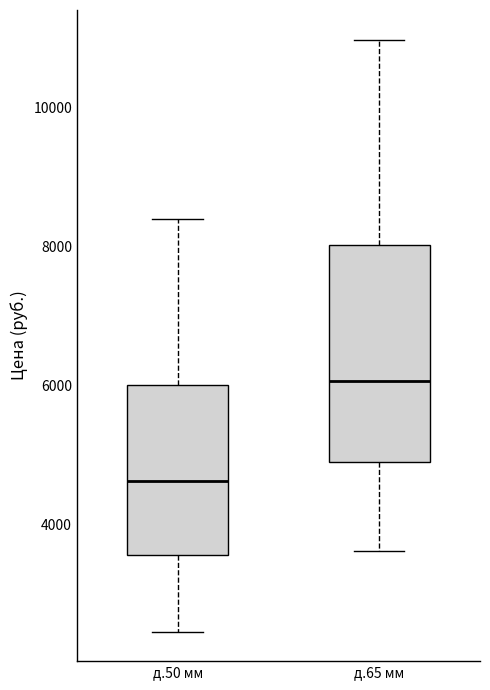

Reading left to right, read every box against the y-axis: the position of its median line, the range the box covers, and the ends of its whiskers. The values are not printed on the chart, so give them approximately, as read against the axis.

д.50 мм: median 4600, box 3600 to 6000, whiskers 2400 to 8400
д.65 мм: median 6000, box 4800 to 8000, whiskers 3600 to 11000